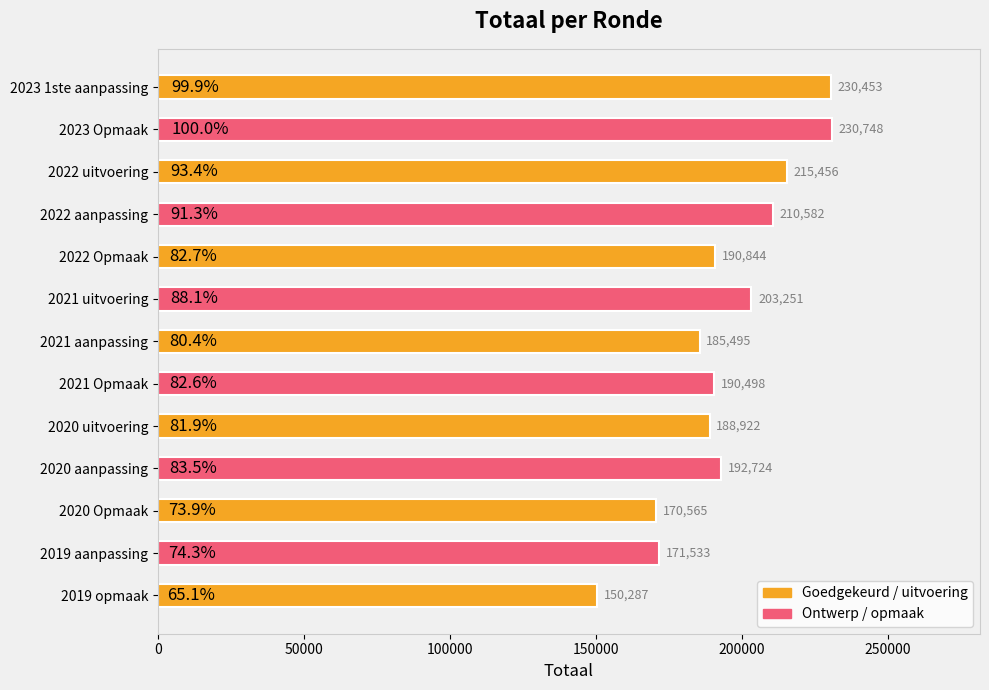

The chart shows a value of 210582 at 2022 aanpassing. True or false?

True